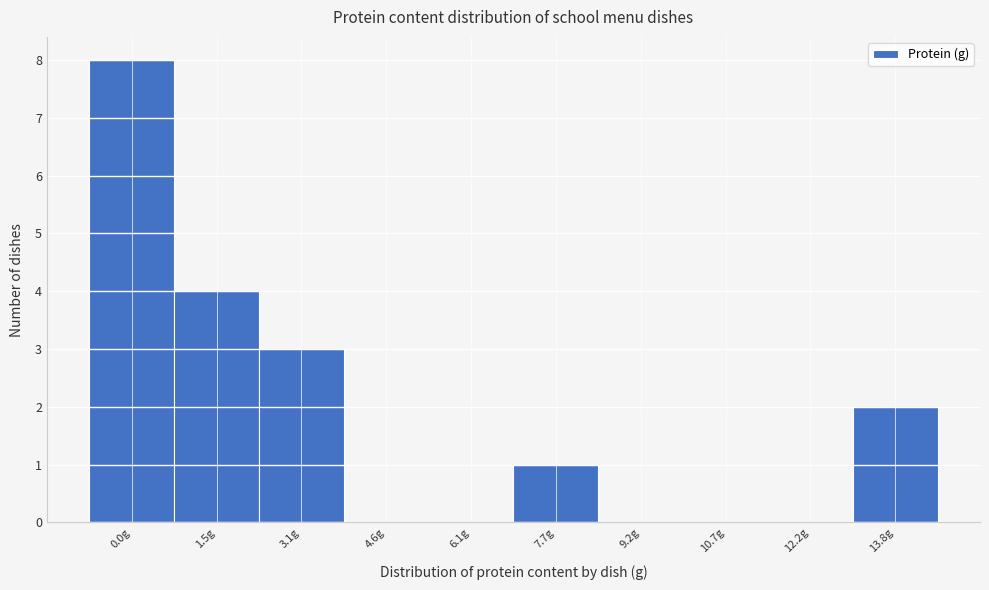

Reading left to right, extract all data points from this chart.

0.0g=8	1.5g=4	3.1g=3	4.6g=0	6.1g=0	7.7g=1	9.2g=0	10.7g=0	12.2g=0	13.8g=2